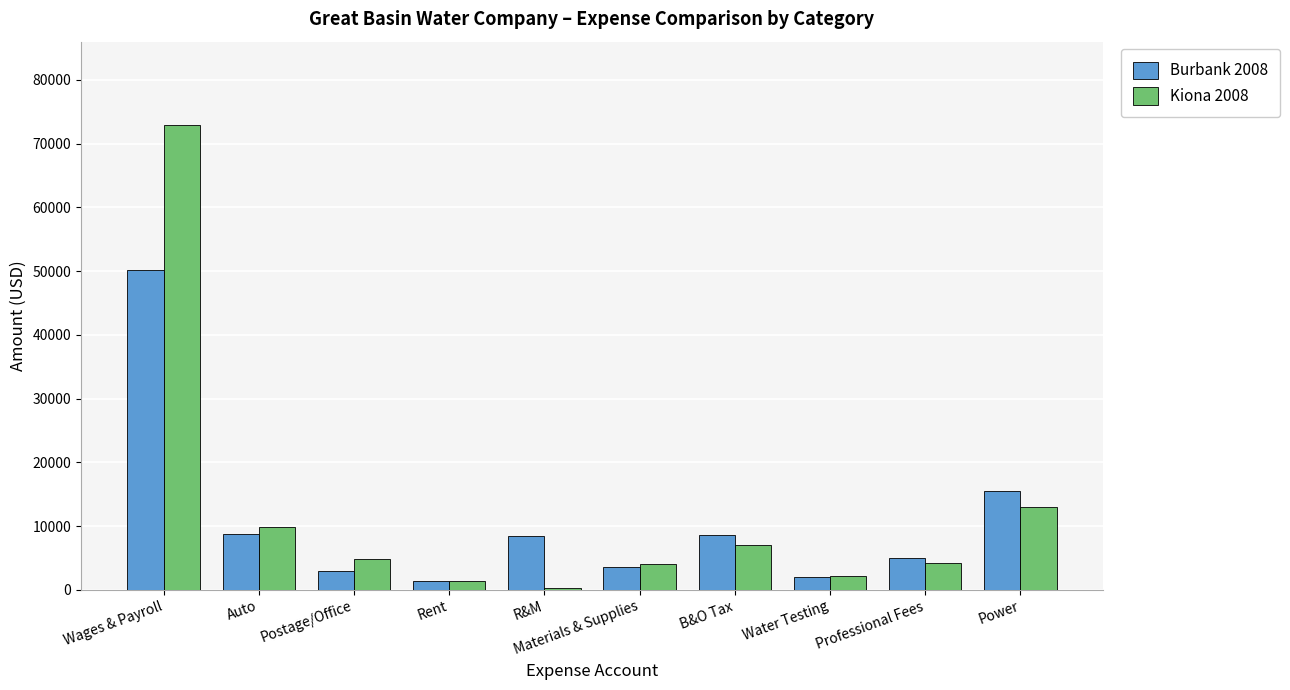

How many bars are there in total?

20